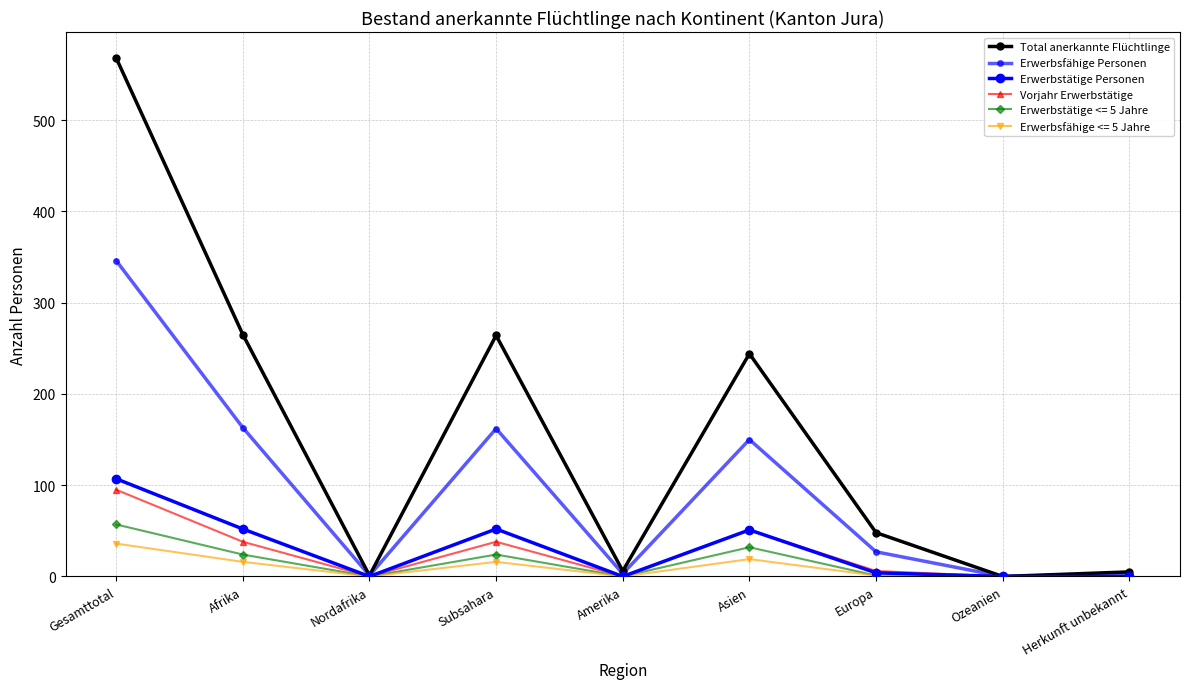

How many lines are shown in the chart?

6